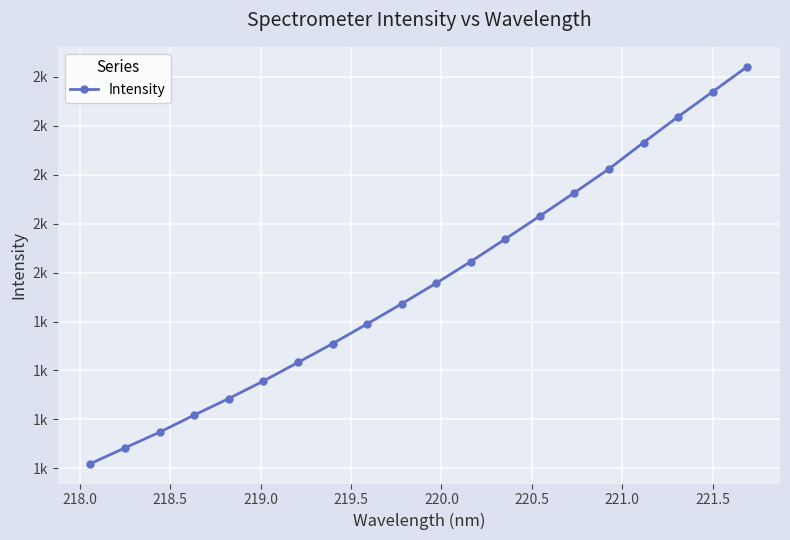

True or false: there are more than 1 points higher than both neighbors.

False